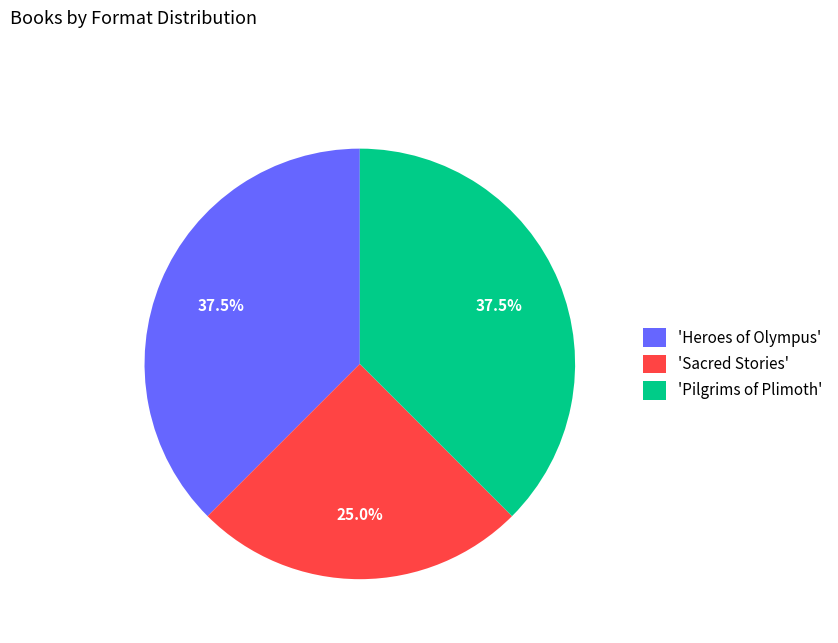

Count the number of slices in the pie.

3